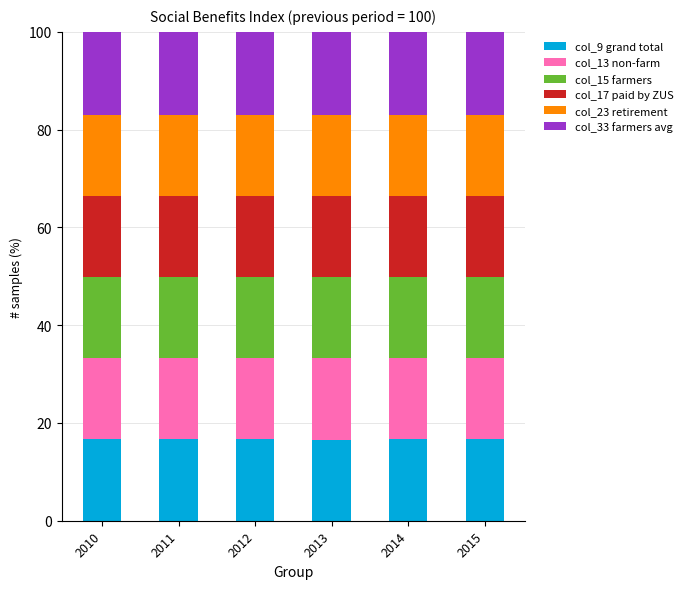

What is the total value across all series at 2010?

100.0